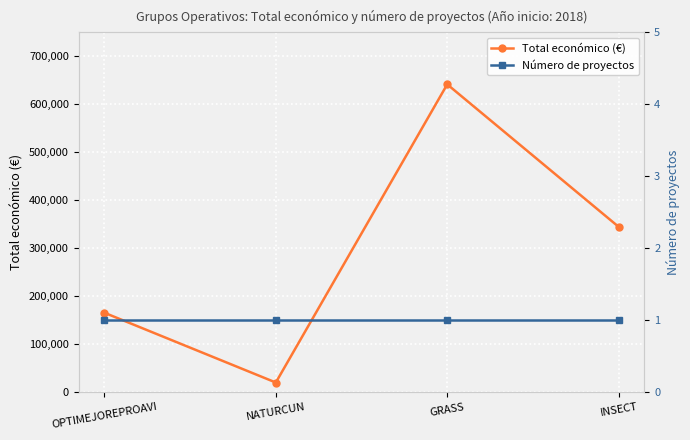

Reading left to right, what are all the values shown in this chart?

Total económico (€): 165000	19478	641336	344243
Número de proyectos: 1	1	1	1